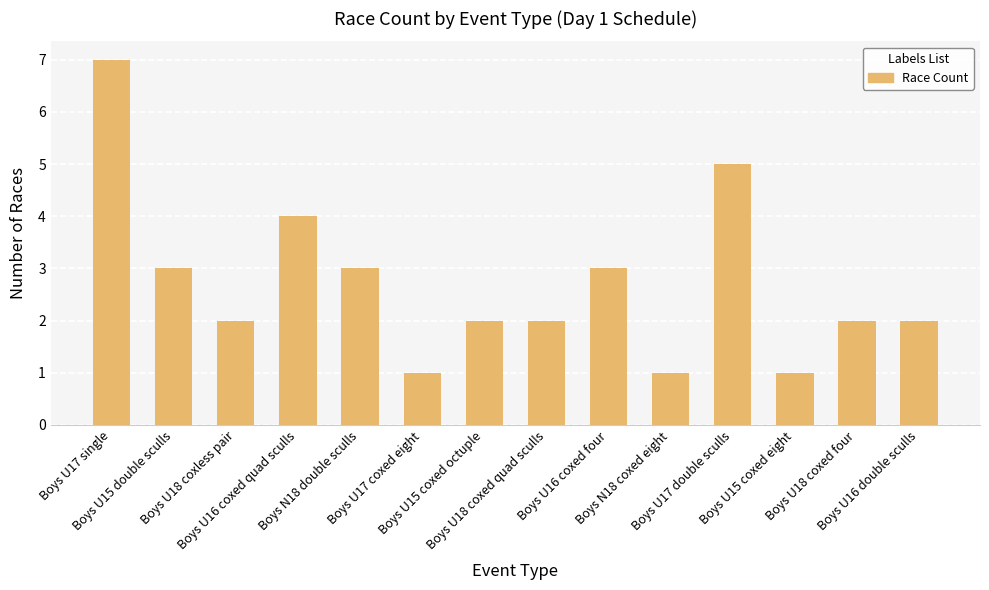

What is the approximate value at Boys U15 coxed eight?

1